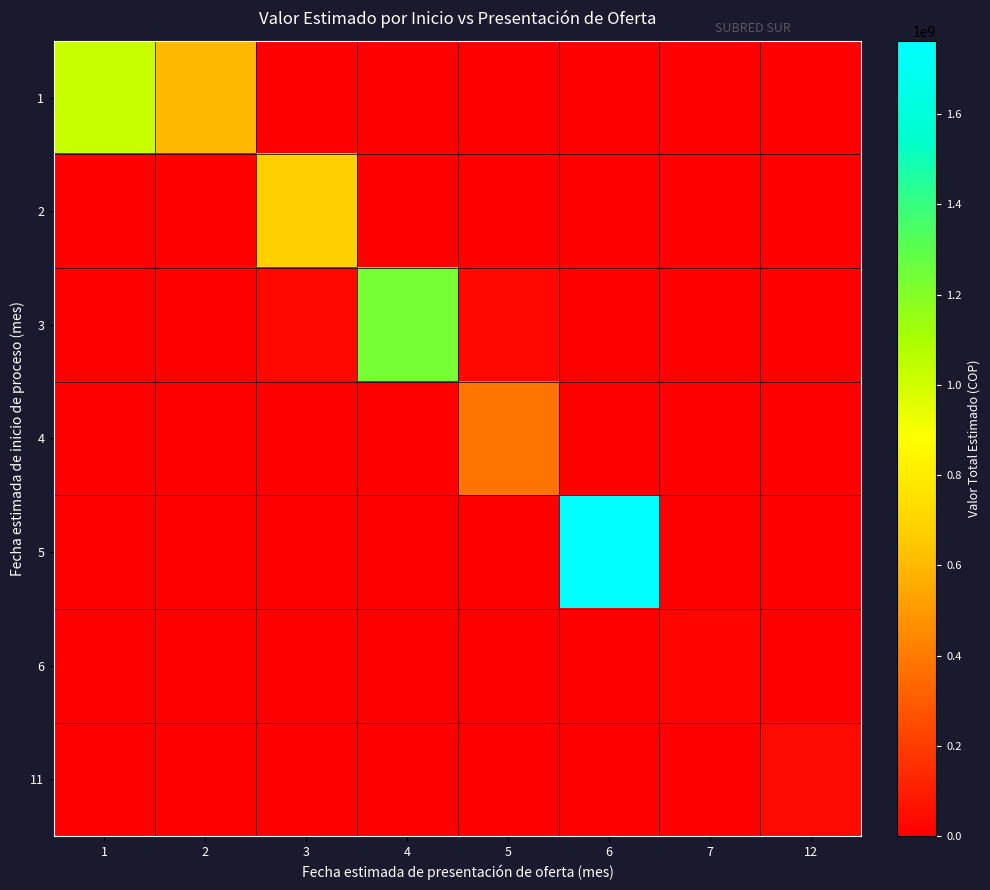

List the series in order of their peak value, highest first.

5, 3, 1, 2, 4, 11, 6